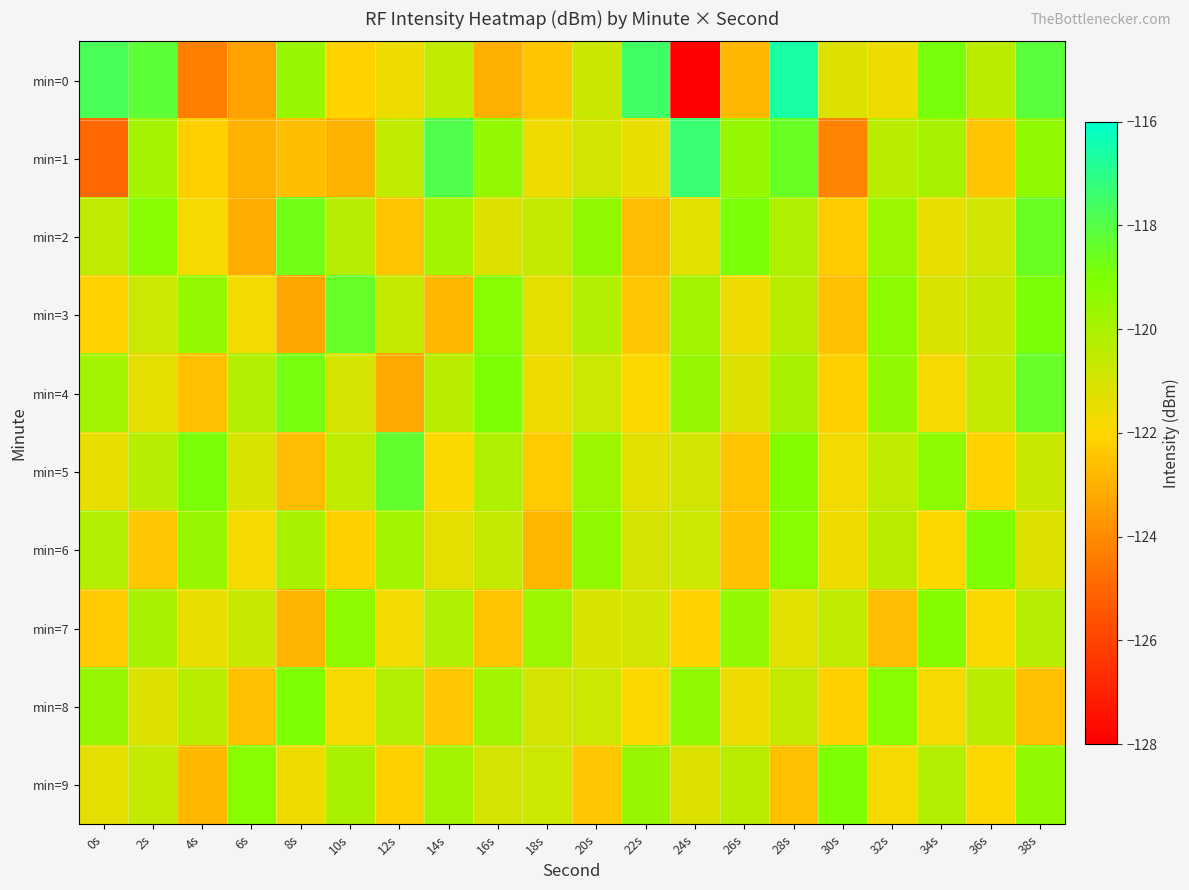

Which series changed the most between 4s and 30s?

min=9